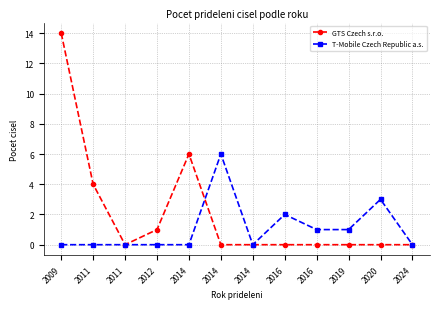

Reading left to right, extract all data points from this chart.

GTS Czech s.r.o.: 2009=14	2011=4	2011=0	2012=1	2014=6	2014=0	2014=0	2016=0	2016=0	2019=0	2020=0	2024=0
T-Mobile Czech Republic a.s.: 2009=0	2011=0	2011=0	2012=0	2014=0	2014=6	2014=0	2016=2	2016=1	2019=1	2020=3	2024=0